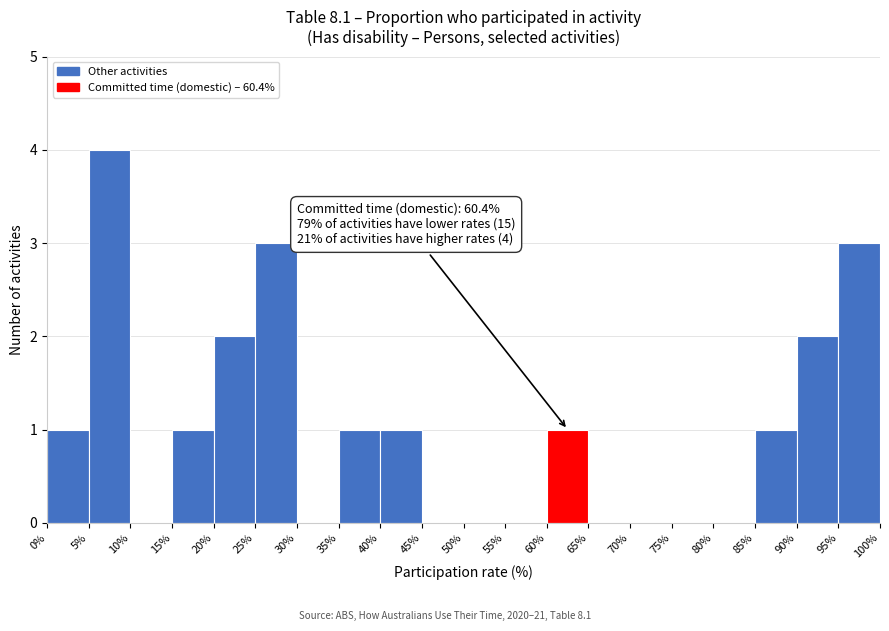

Over which range of the x-axis is the bar tallest?

5% to 10%